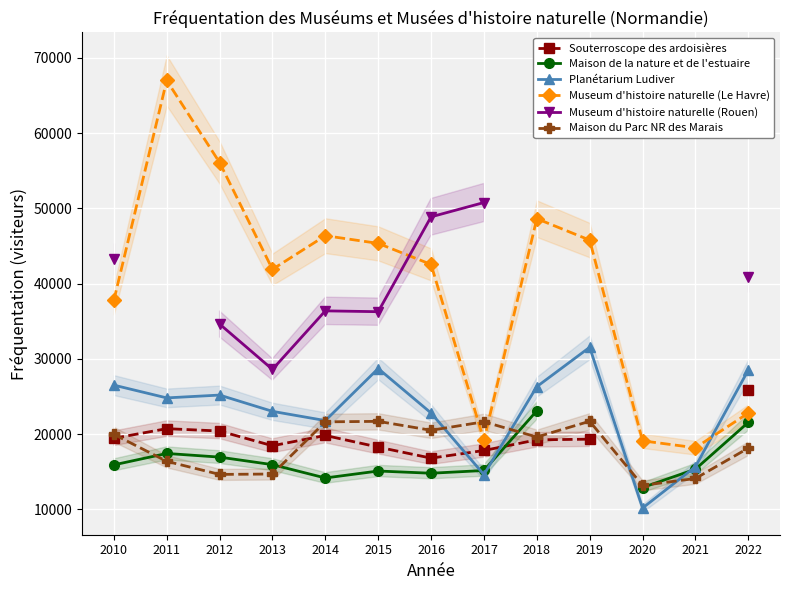

The Maison du Parc NR des Marais series shows 21700.0 at 2015. True or false?

True